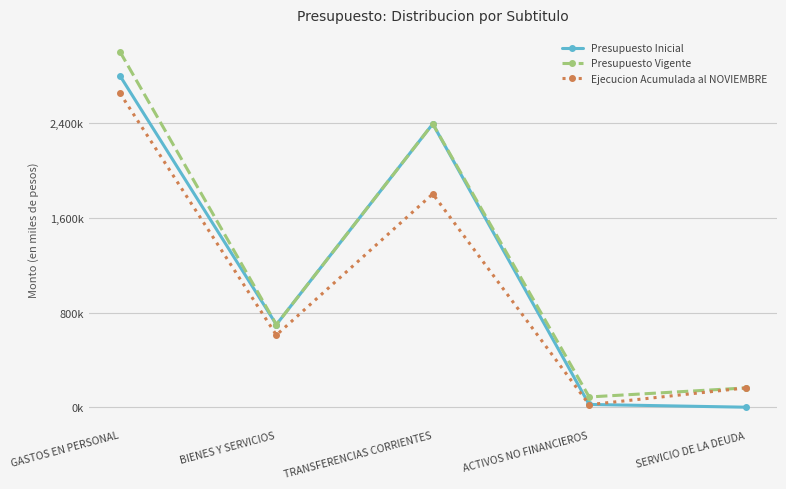

Count the number of data series in this chart.

3